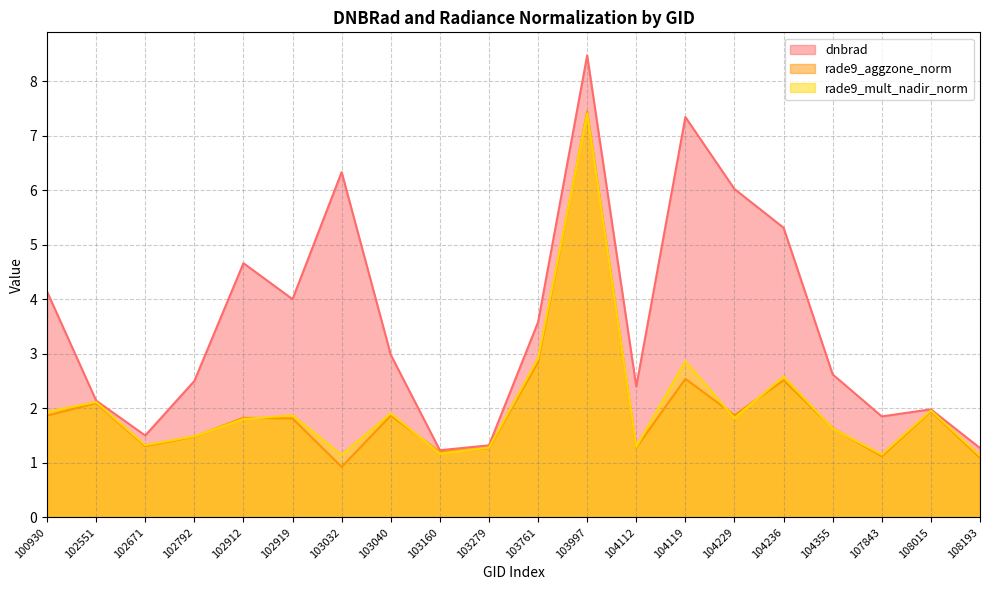

How many values in the rade9_aggzone_norm series are below 1?

1